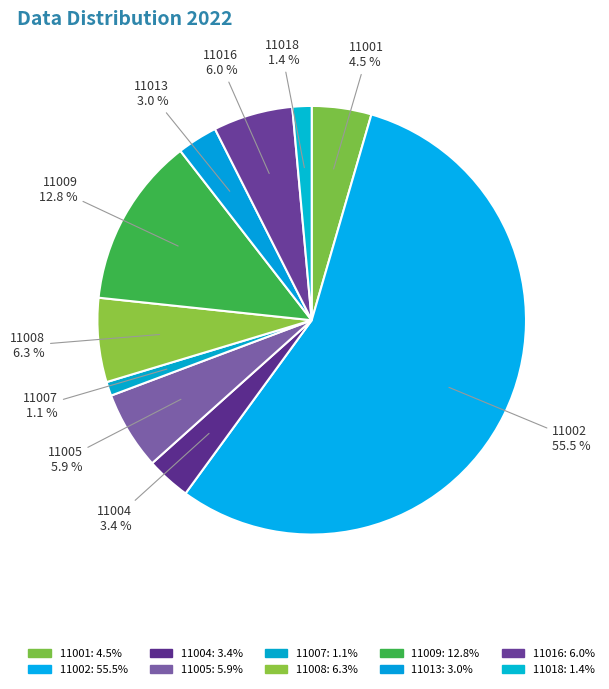

Is it true that 11005 is 6% of the pie?

True